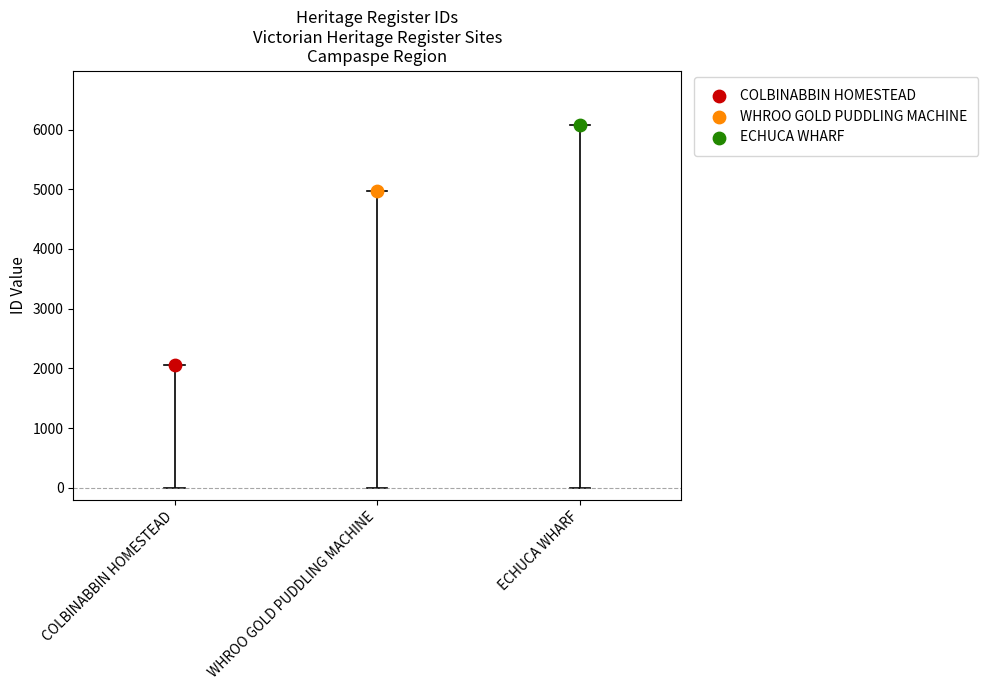

What are all the series names shown in the legend?

COLBINABBIN HOMESTEAD, WHROO GOLD PUDDLING MACHINE, ECHUCA WHARF